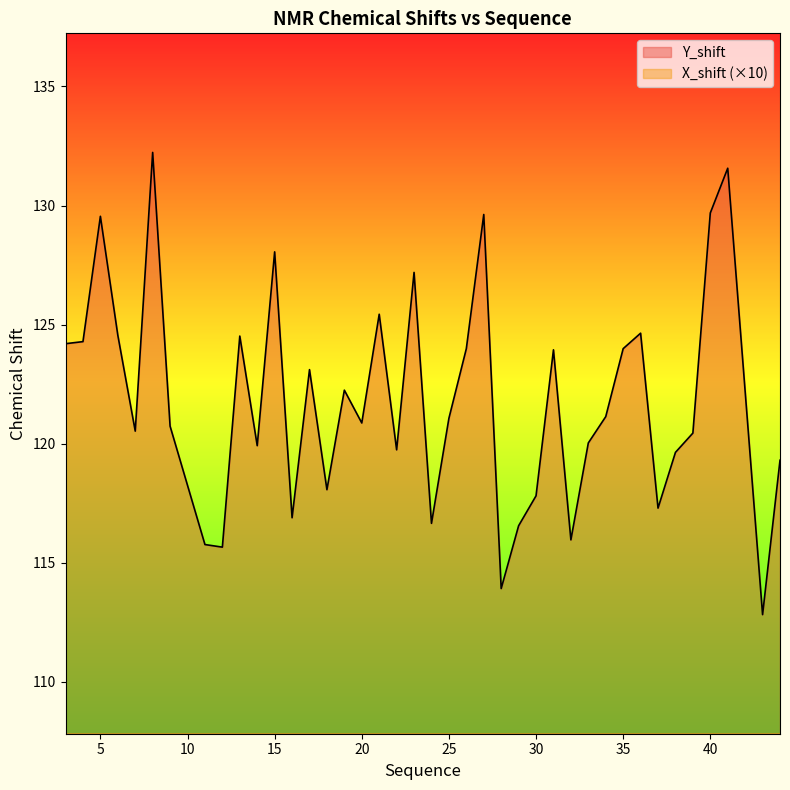

How many distinct data groups are displayed?

2